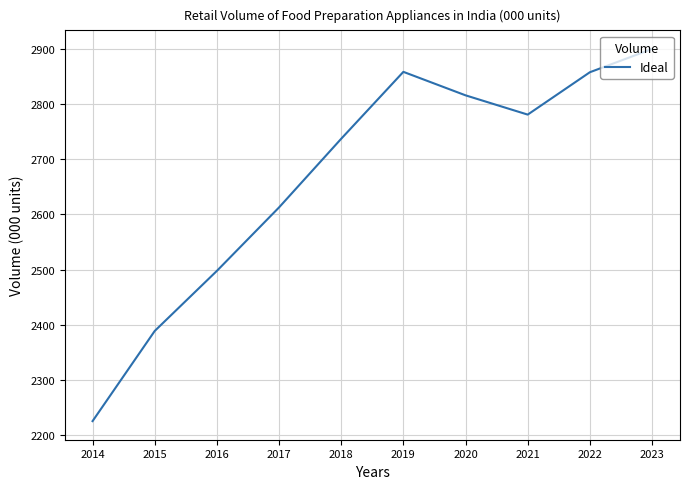

Read the value at 2022.

2857.2